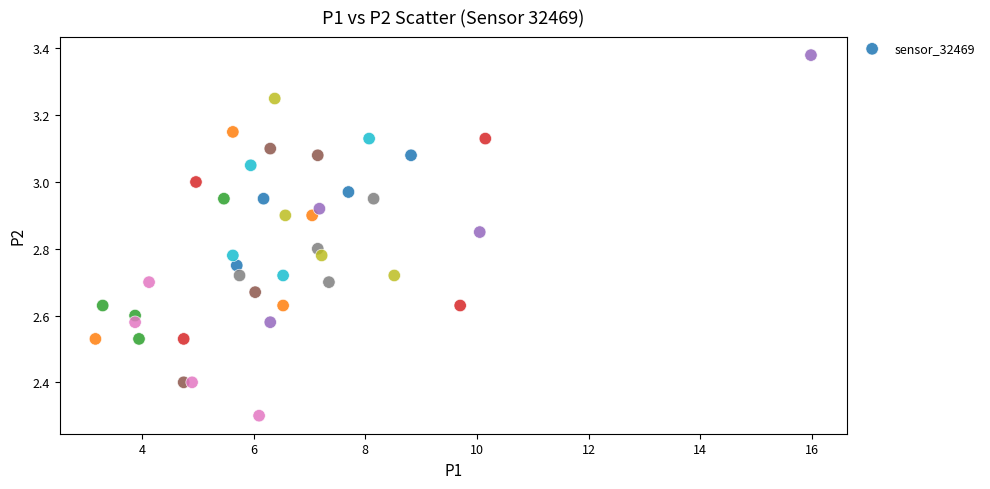

What is the range of Y values (max minus min)?

1.1